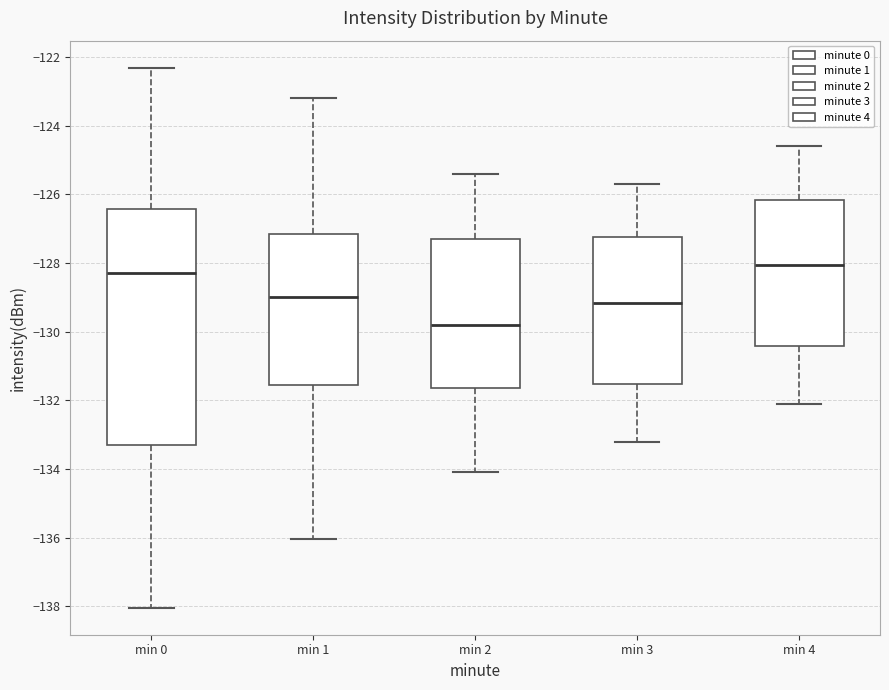

Where is the upper edge of the box for min 2 on the y-axis? The values are not printed on the chart, so give them approximately, as read against the axis.

-127.2